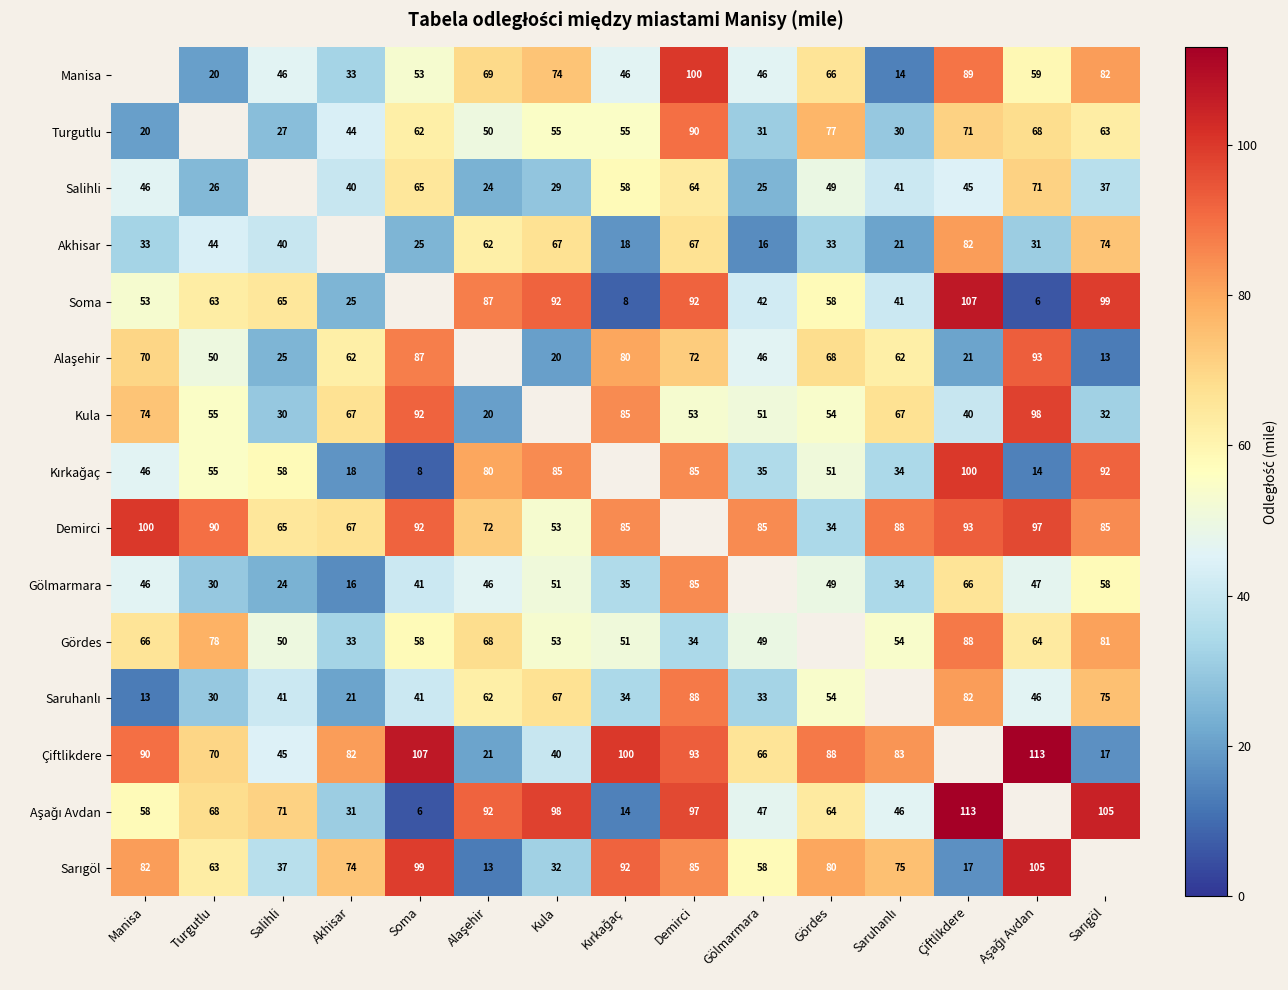

Is it true that Gördes equals 61 at Çiftlikdere?

False